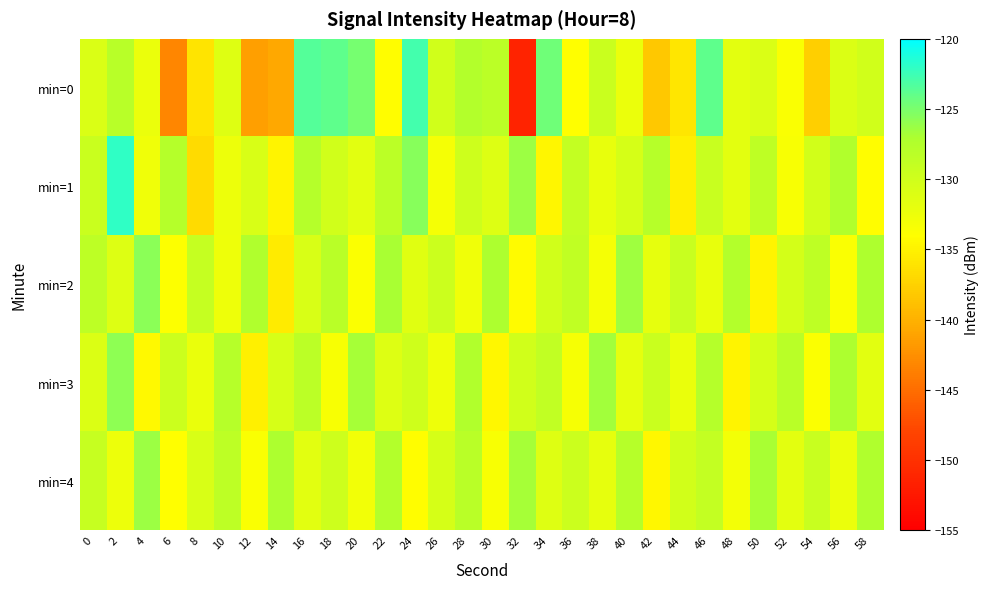

Reading left to right, what are all the values shown in this chart?

min=0: 0=-130.8	2=-127.9	4=-132.3	6=-143.2	8=-136.1	10=-131.3	12=-141.3	14=-140.7	16=-123.4	18=-123.9	20=-124.9	22=-134.1	24=-122.8	26=-130.0	28=-127.6	30=-128.2	32=-151.4	34=-124.5	36=-134.1	38=-129.5	40=-132.4	42=-138.3	44=-135.9	46=-123.9	48=-131.7	50=-130.8	52=-133.6	54=-137.6	56=-131.0	58=-130.1
min=1: 0=-129.5	2=-122.0	4=-132.8	6=-127.7	8=-136.7	10=-132.6	12=-130.7	14=-134.8	16=-127.7	18=-130.1	20=-131.5	22=-128.3	24=-125.6	26=-133.2	28=-129.8	30=-131.1	32=-126.4	34=-134.7	36=-128.9	38=-132.1	40=-130.5	42=-127.8	44=-135.2	46=-129.3	48=-131.7	50=-128.6	52=-133.4	54=-130.2	56=-127.5	58=-134.1
min=2: 0=-128.4	2=-131.2	4=-125.7	6=-133.9	8=-129.1	10=-132.6	12=-127.3	14=-135.5	16=-130.8	18=-128.2	20=-133.7	22=-126.9	24=-131.4	26=-129.6	28=-132.8	30=-127.1	32=-134.3	34=-130.0	36=-128.7	38=-133.2	40=-126.5	42=-131.9	44=-129.4	46=-132.1	48=-127.6	50=-134.8	52=-130.3	54=-128.5	56=-133.6	58=-127.2
min=3: 0=-131.0	2=-125.8	4=-134.4	6=-129.7	8=-132.3	10=-127.9	12=-135.1	14=-130.6	16=-128.3	18=-133.5	20=-126.7	22=-131.2	24=-129.9	26=-132.7	28=-127.4	30=-134.6	32=-130.1	34=-128.8	36=-133.3	38=-126.6	40=-131.8	42=-129.5	44=-132.2	46=-127.7	48=-134.9	50=-130.4	52=-128.1	54=-133.8	56=-127.0	58=-131.6
min=4: 0=-129.2	2=-132.5	4=-126.3	6=-134.0	8=-130.7	10=-128.4	12=-133.6	14=-127.1	16=-131.5	18=-129.8	20=-132.9	22=-127.6	24=-134.2	26=-130.5	28=-128.2	30=-133.4	32=-126.8	34=-131.3	36=-129.6	38=-132.0	40=-127.8	42=-134.5	44=-130.2	46=-128.9	48=-133.1	50=-126.9	52=-131.7	54=-129.4	56=-132.4	58=-127.3